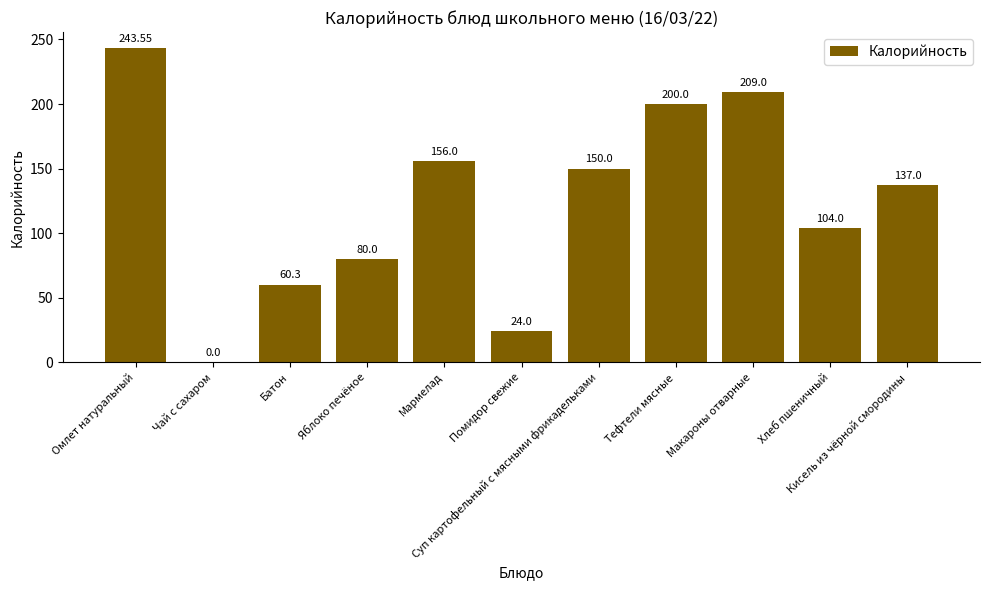

Reading left to right, list all the values displayed in this chart.

243.6	0.0	60.3	80.0	156.0	24.0	150.0	200.0	209.0	104.0	137.0